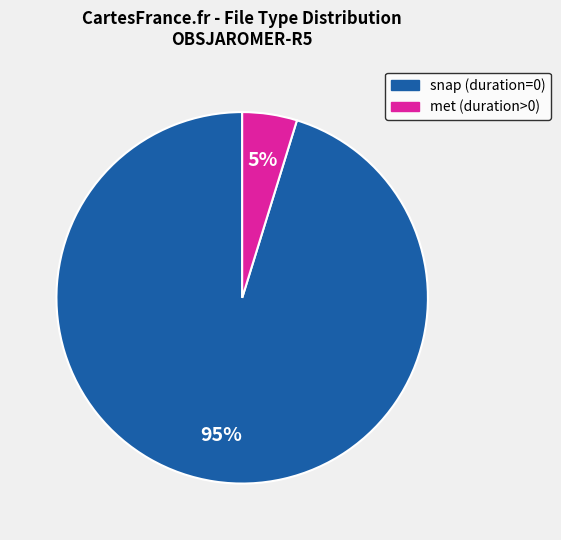

Is there a majority slice in this chart?

Yes